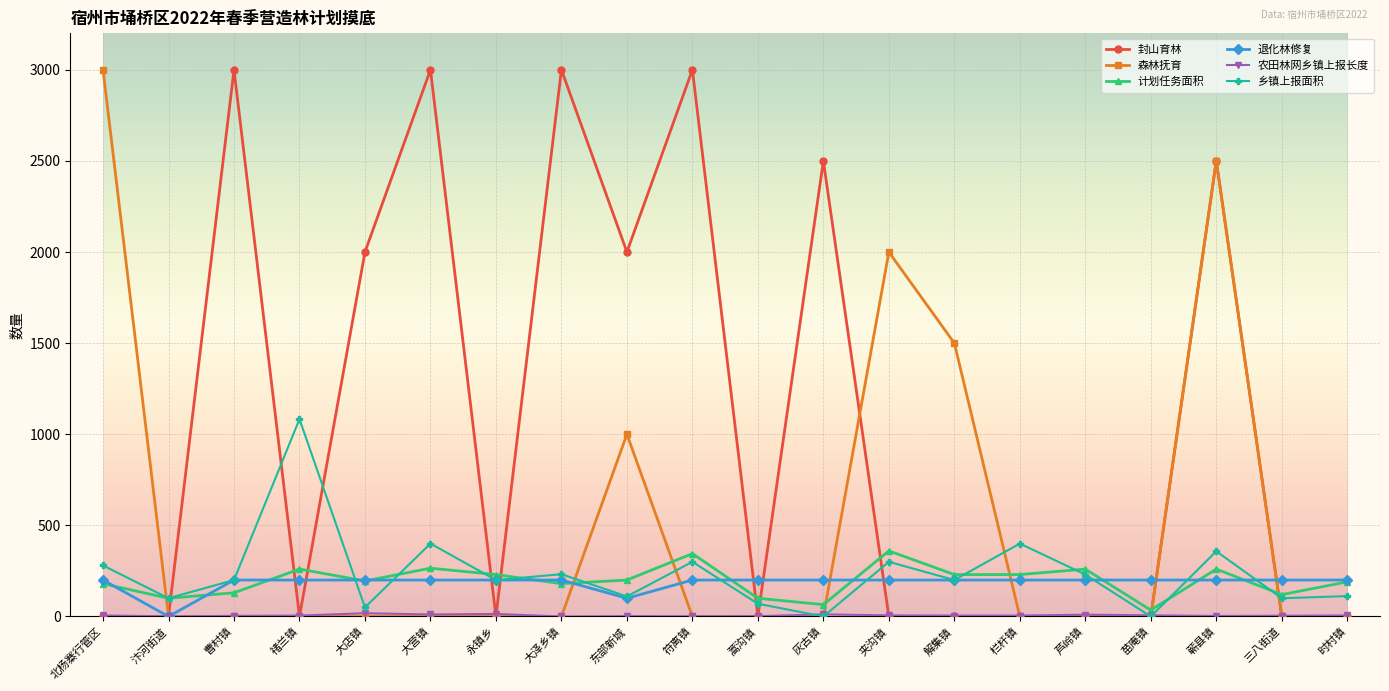

The 森林抚育 series shows 1150.7 at 大店镇. True or false?

False